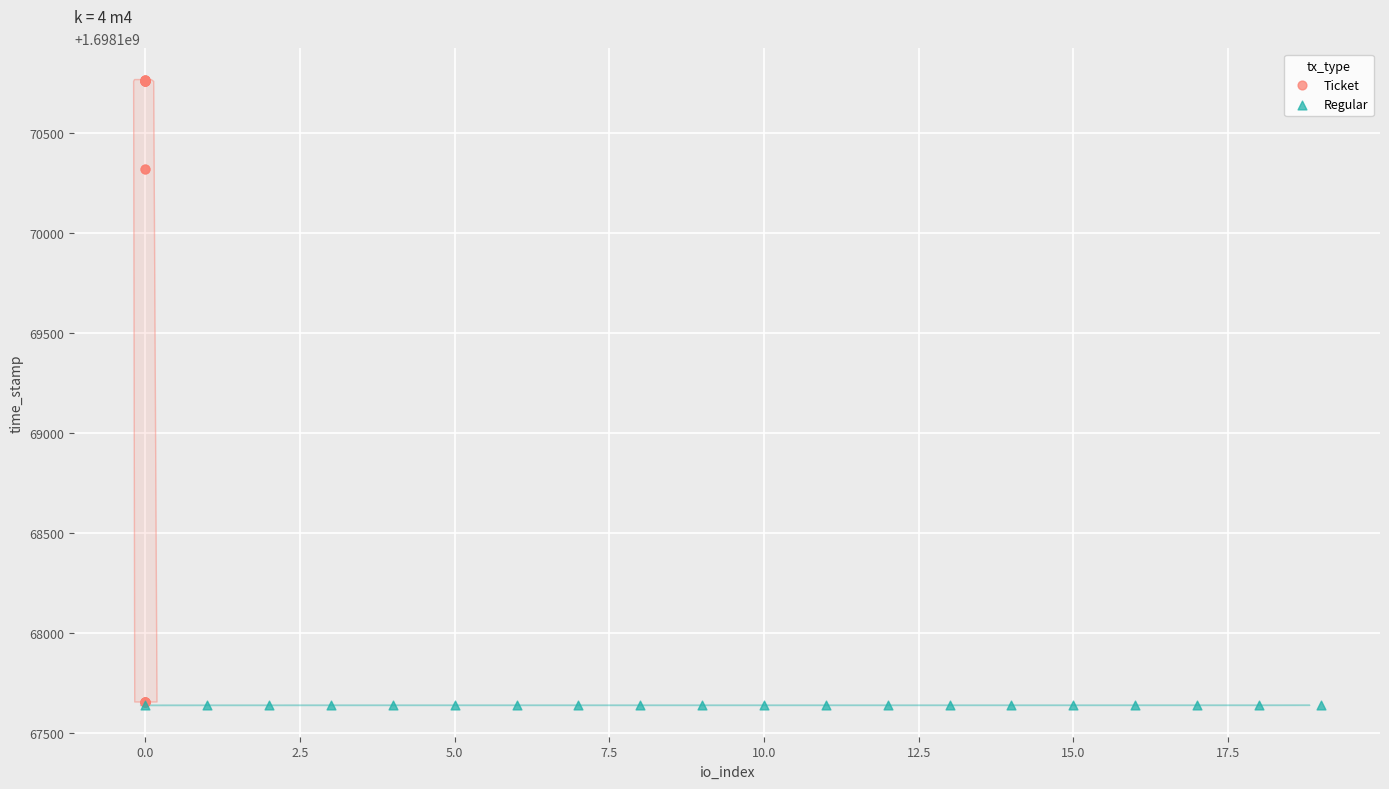

What are all the series names shown in the legend?

Ticket, Regular